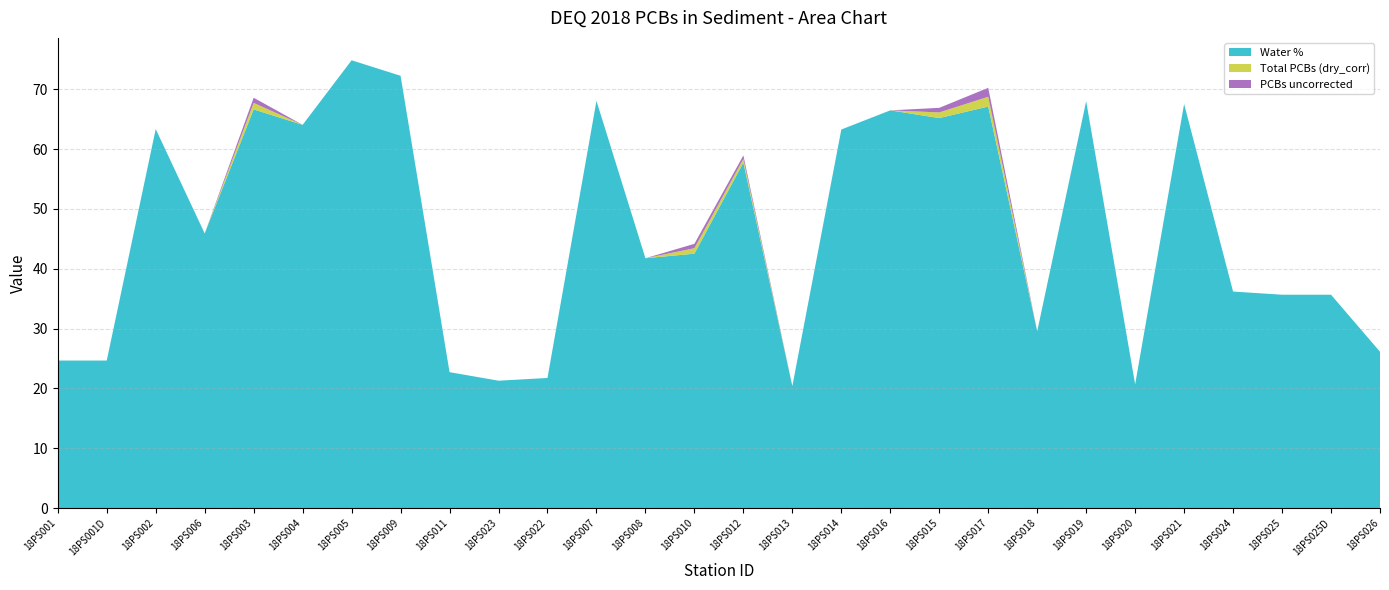

Reading right to left, extract all data points from this chart.

Water %: 26.1	35.6	35.6	36.2	67.5	20.7	68.0	29.5	67.1	65.2	66.5	63.3	20.4	57.7	42.5	41.8	68.0	21.7	21.3	22.7	72.2	74.8	64.0	66.6	45.9	63.3	24.6	24.6
Total PCBs (dry_corr): 0.0	0.0	0.0	0.0	0.0	0.0	0.0	0.0	1.6	0.9	0.0	0.0	0.0	0.6	0.9	0.0	0.0	0.0	0.0	0.0	0.0	0.0	0.0	1.1	0.0	0.0	0.0	0.0
PCBs uncorrected: 0.0	0.0	0.0	0.0	0.0	0.0	0.0	0.0	1.5	0.8	0.0	0.0	0.0	0.6	0.7	0.0	0.0	0.0	0.0	0.0	0.0	0.0	0.0	0.9	0.0	0.0	0.0	0.0